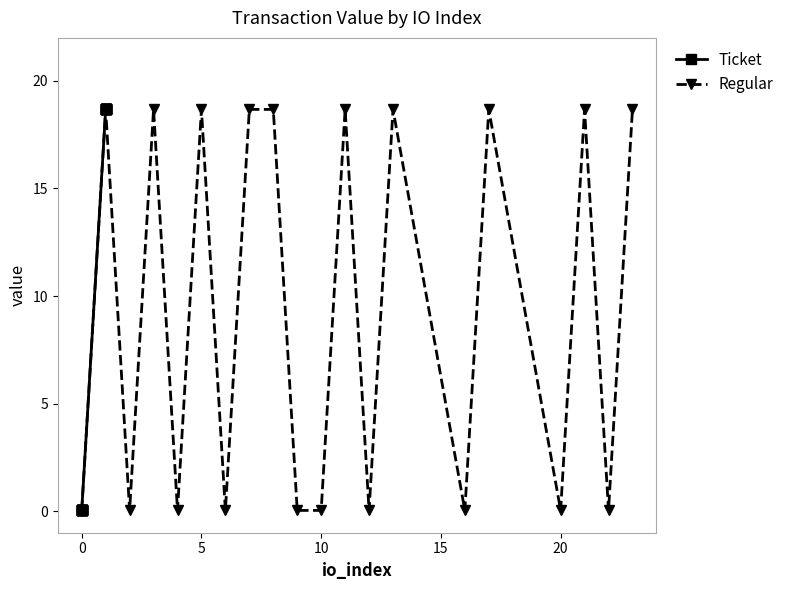

True or false: Ticket has more than 0 points higher than both neighbors.

False